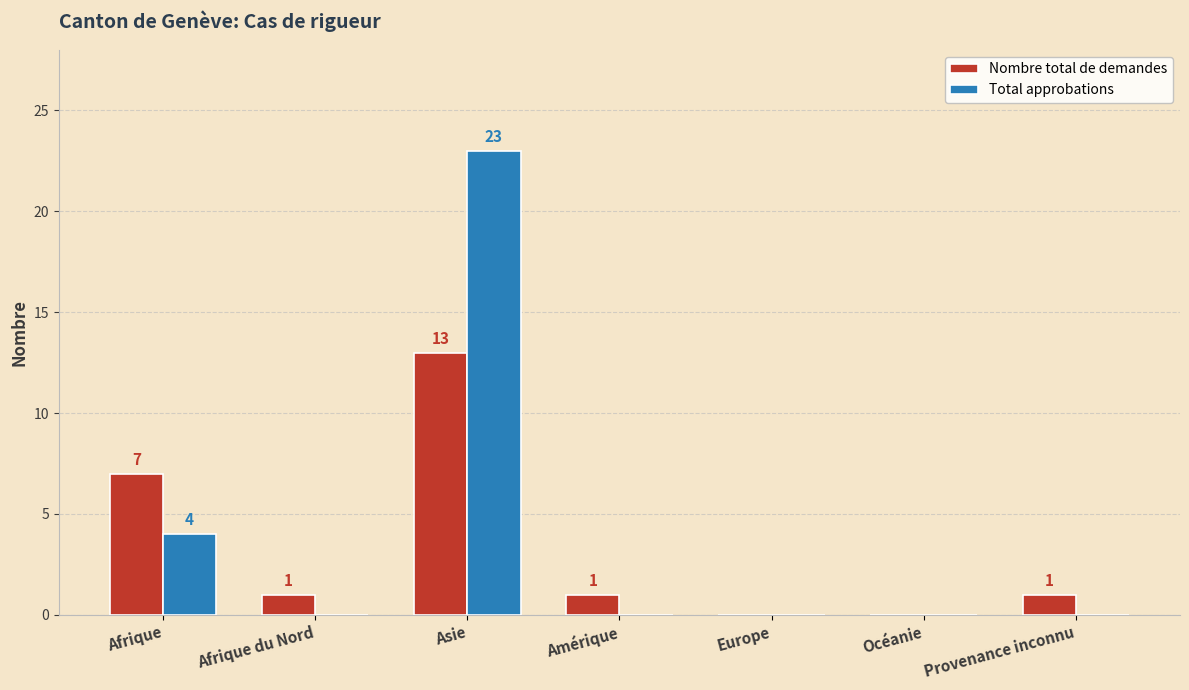

True or false: Nombre total de demandes has a value of 11 at Afrique.

False